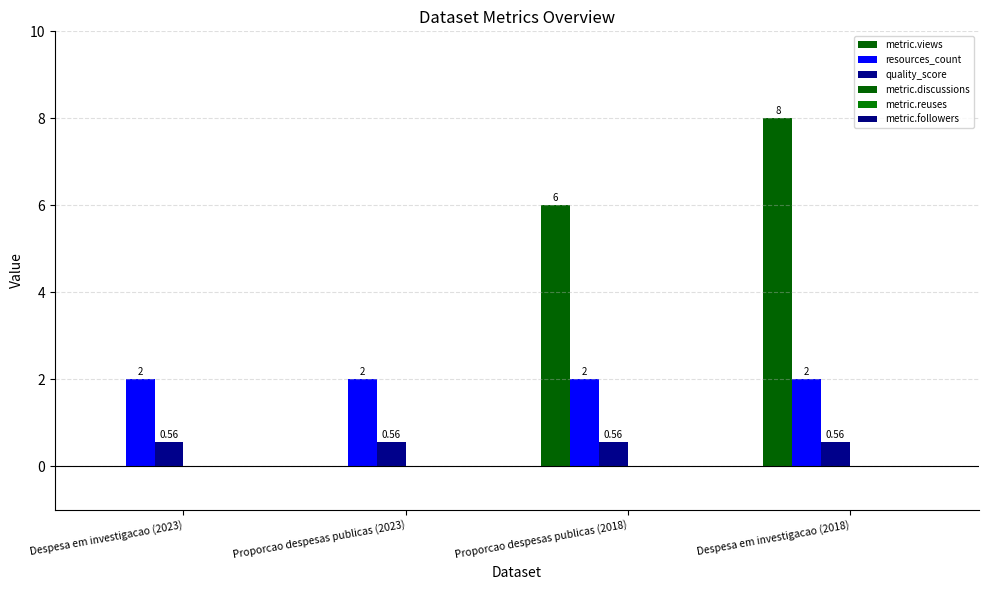

Which series has the largest total across all categories?

metric.views